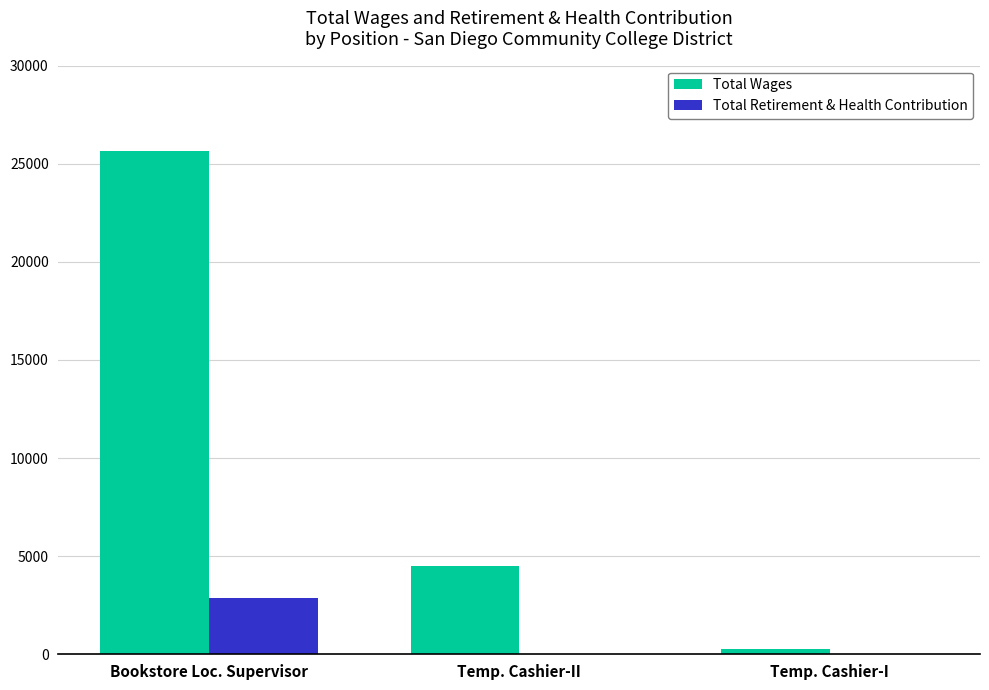

How many categories are shown in the chart?

3